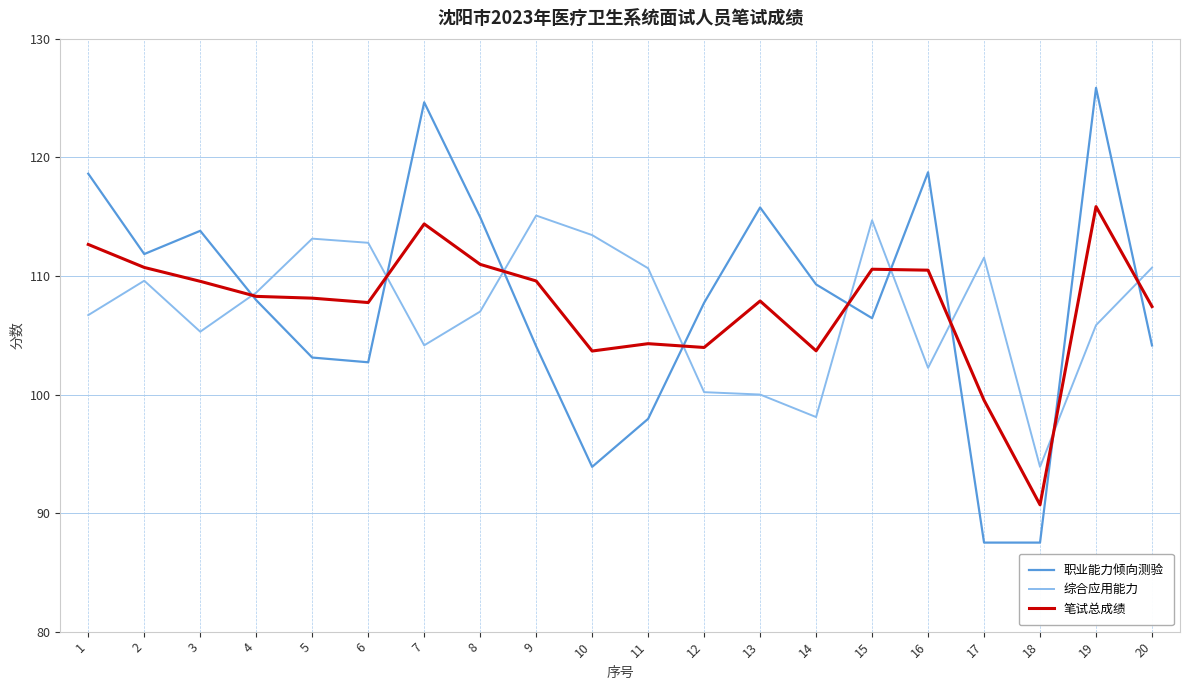

What is the spread (max minus min) of values at 20?

6.6